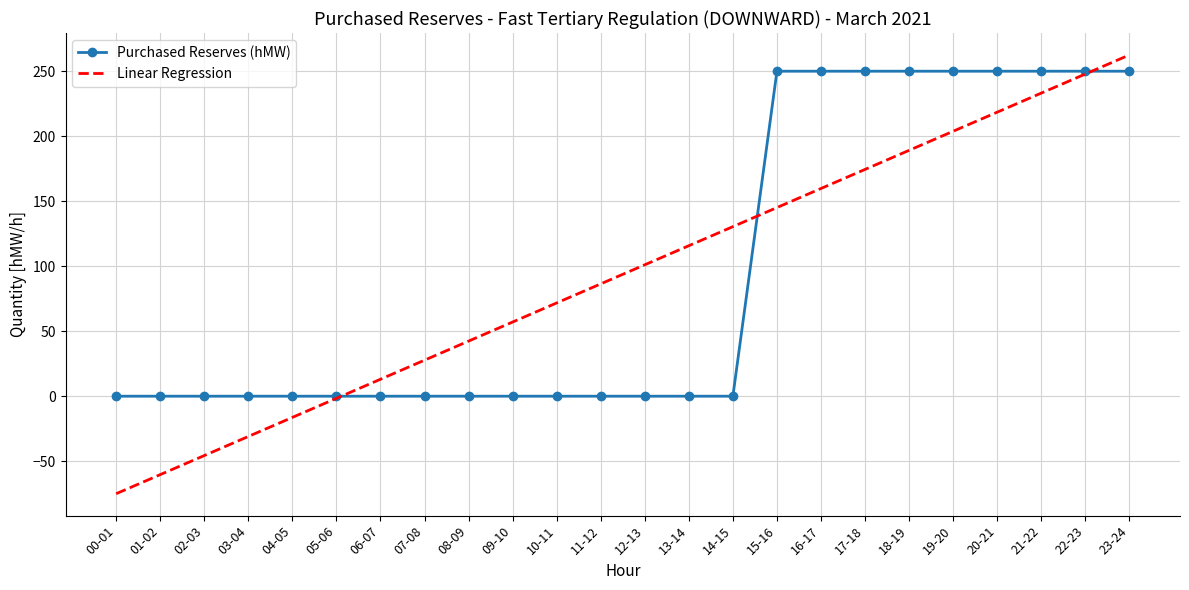

Which series changed the most between 09-10 and 20-21?

Purchased Reserves (hMW)